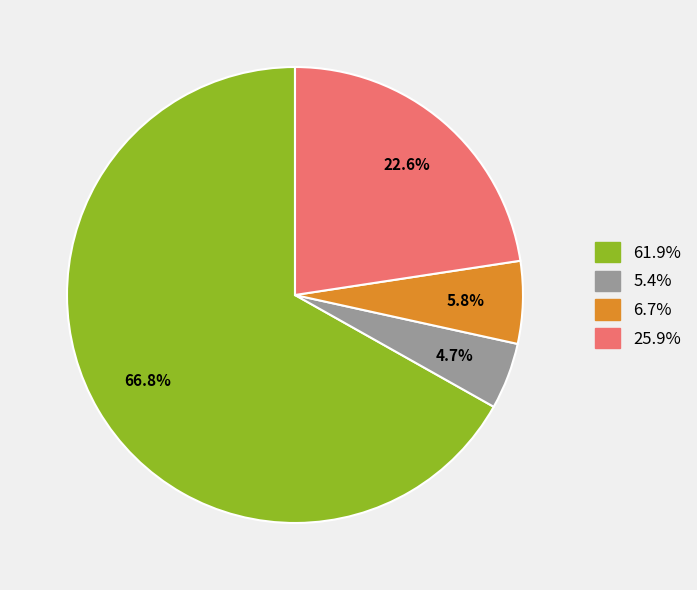

Is there any slice that represents more than half of the pie?

Yes